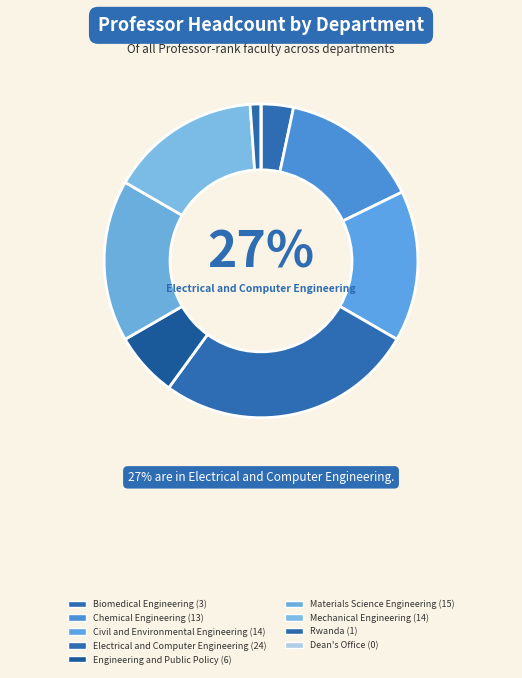

Between Chemical Engineering and Rwanda, which is larger?

Chemical Engineering